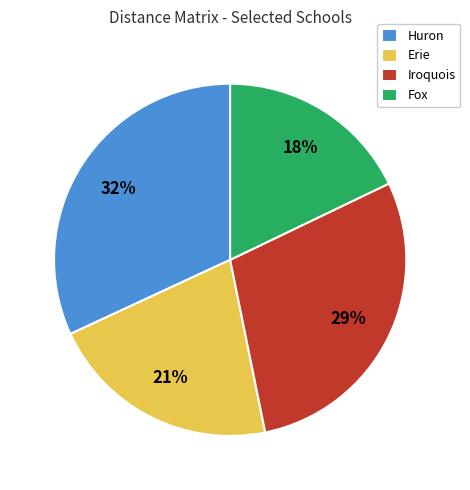

Is there any slice that represents more than half of the pie?

No